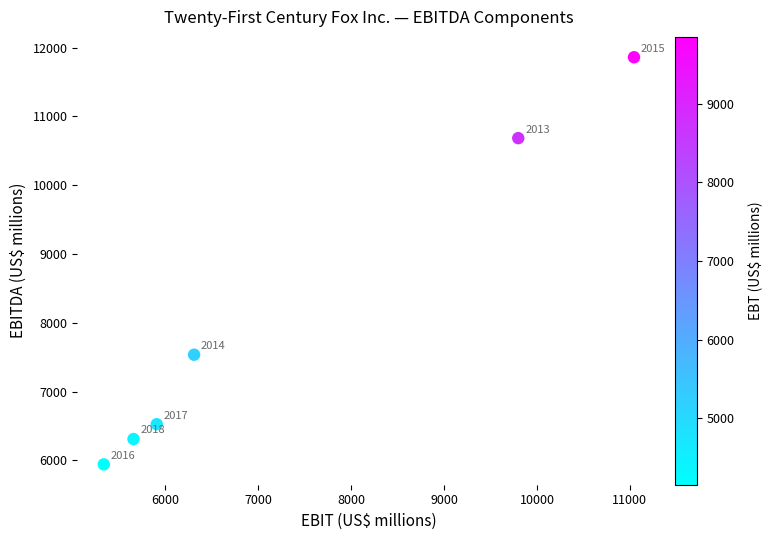

What is the average X value?

7343